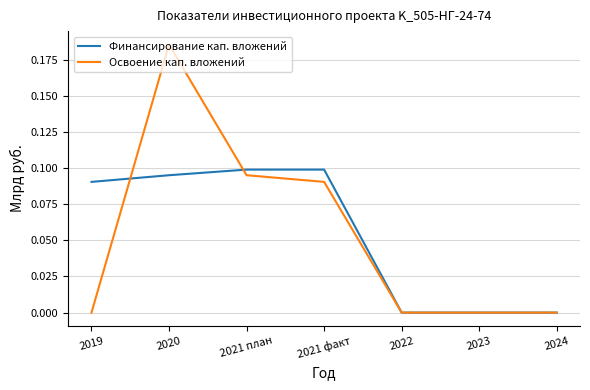

Is the value of Финансирование кап. вложений at 2021 план greater than the value of Освоение кап. вложений at 2022?

Yes